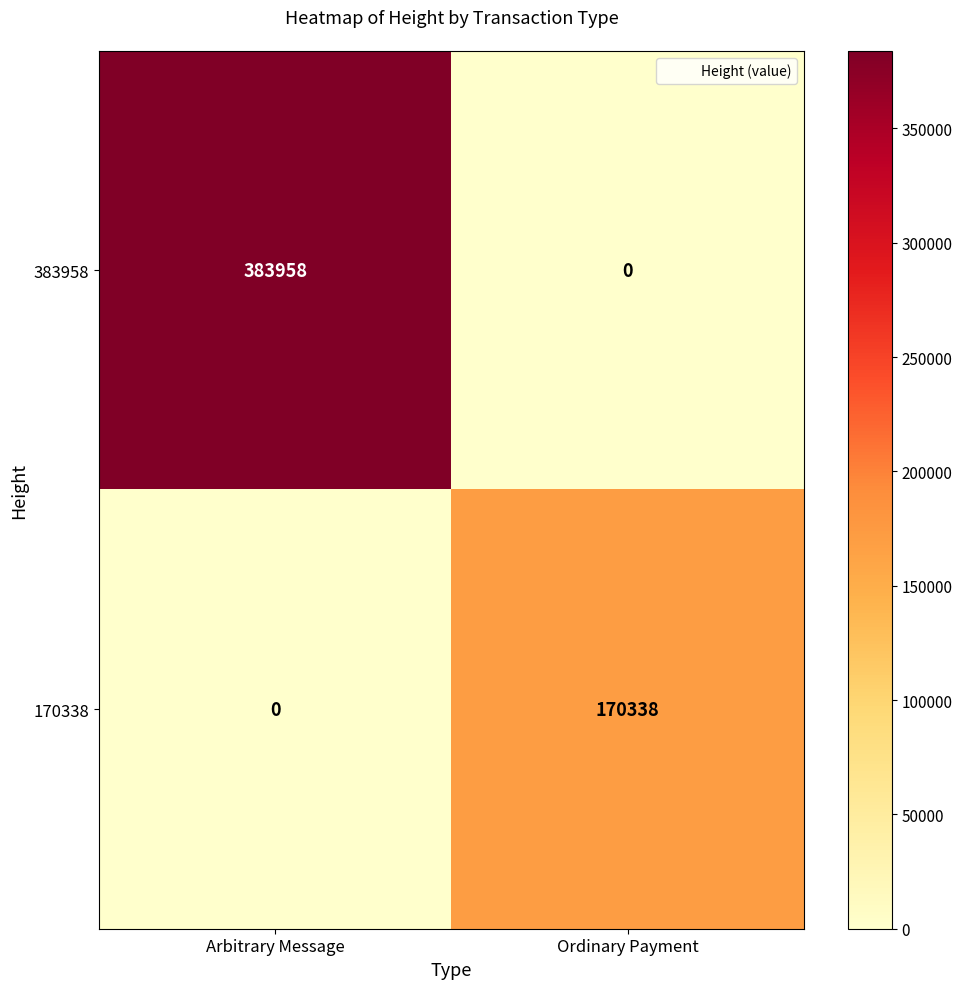

What is the total value across all series at Ordinary Payment?

170338